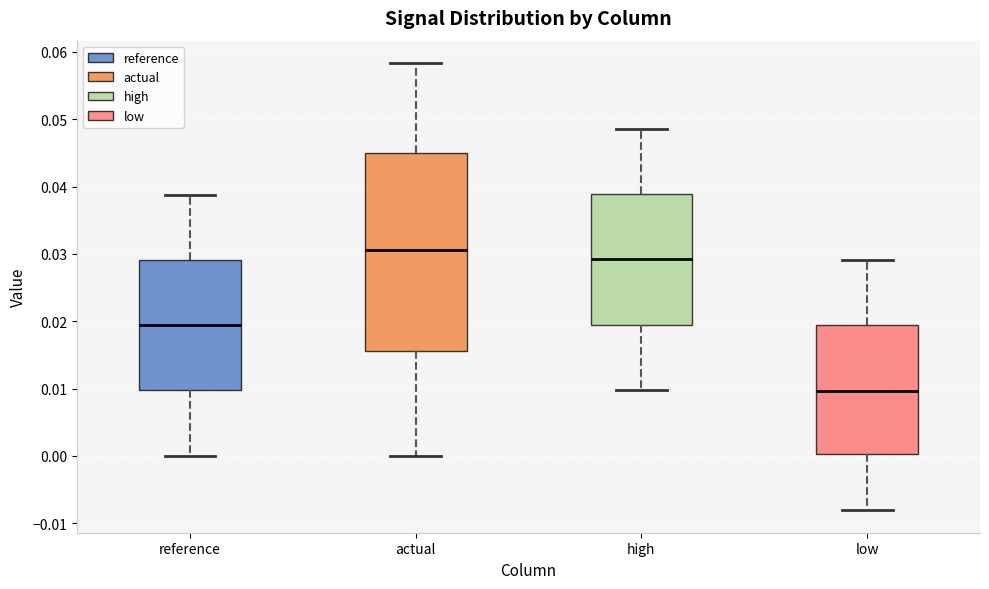

Which box's median line is the highest?

actual